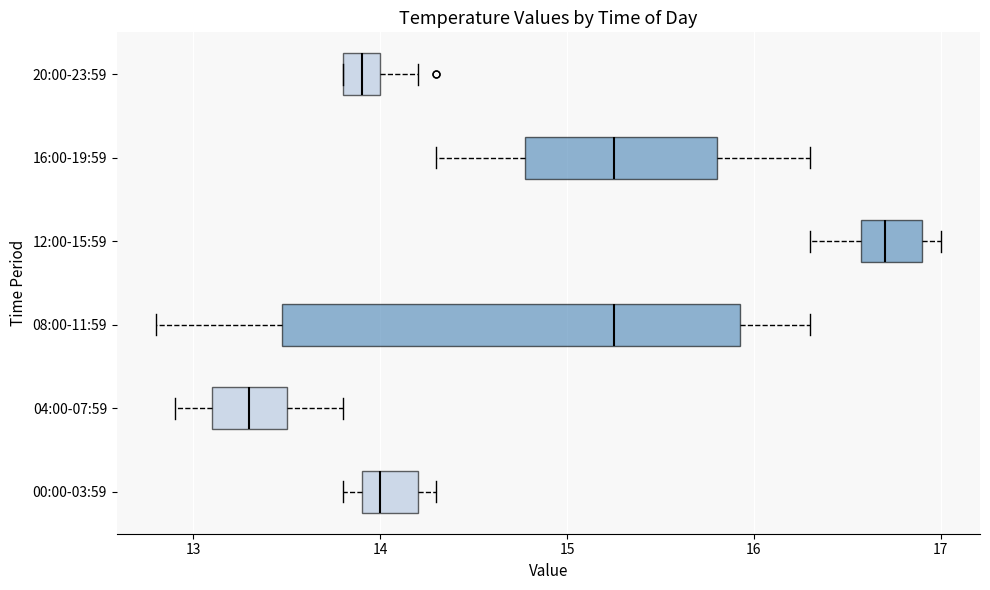

Reading bottom to top, transcribe this box plot: for each box, give where its median line is, the range the box spans, and where its two whiskers end, as read against the x-axis. The values are not printed on the chart, so give them approximately, as read against the axis.

00:00-03:59: median 14.0, box 13.9 to 14.2, whiskers 13.8 to 14.3
04:00-07:59: median 13.3, box 13.1 to 13.5, whiskers 12.9 to 13.8
08:00-11:59: median 15.3, box 13.5 to 15.9, whiskers 12.8 to 16.3
12:00-15:59: median 16.7, box 16.6 to 16.9, whiskers 16.3 to 17.0
16:00-19:59: median 15.3, box 14.8 to 15.8, whiskers 14.3 to 16.3
20:00-23:59: median 13.9, box 13.8 to 14.0, whiskers 13.8 to 14.2